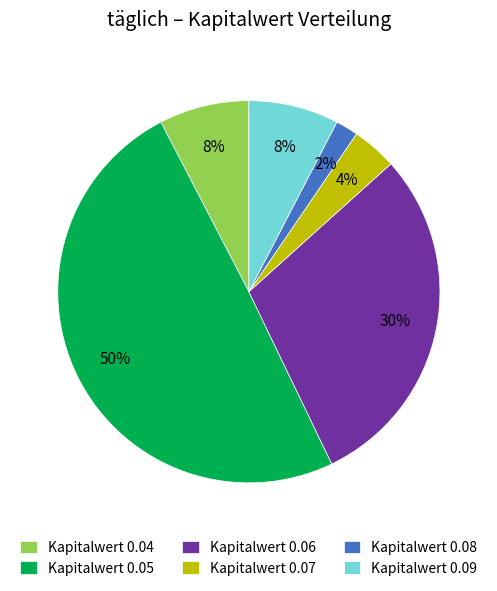

How many segments does this pie chart have?

6